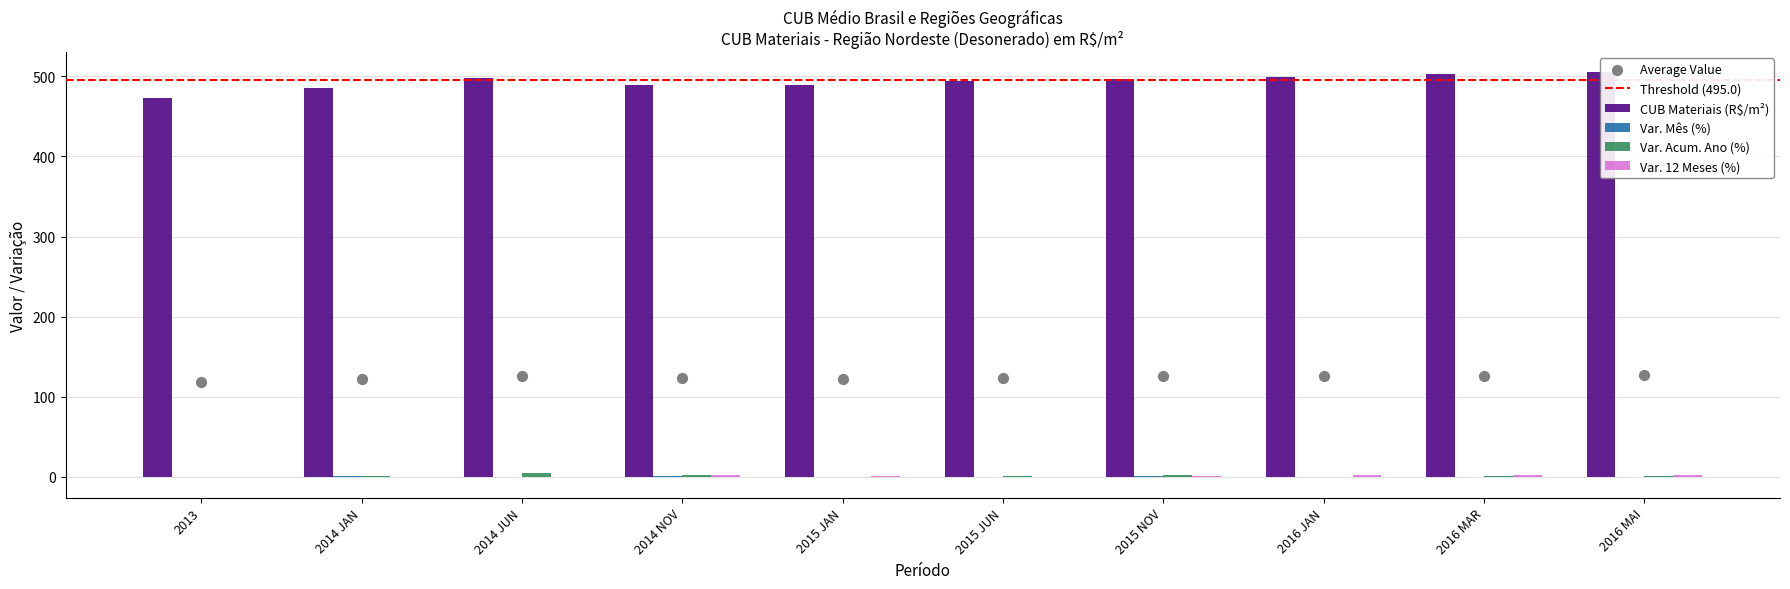

Is the value of Var. 12 Meses (%) at 2016 JAN greater than the value of CUB Materiais (R$/m²) at 2016 JAN?

No